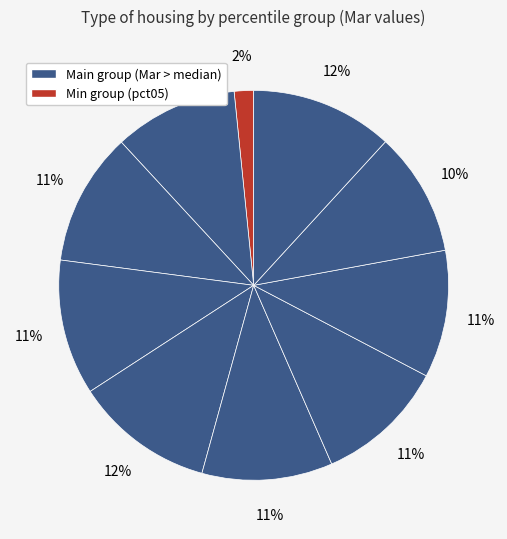

How many segments does this pie chart have?

10